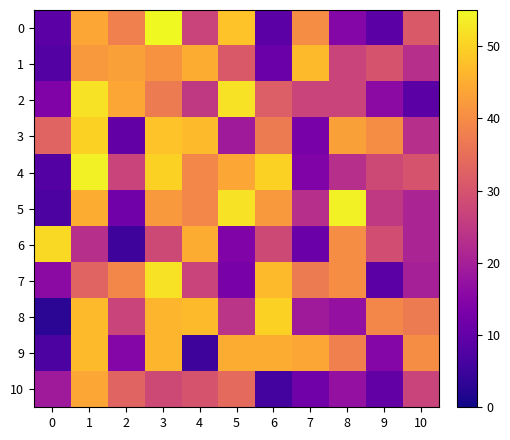

List the series in order of their peak value, lowest first.

10, 1, 9, 3, 8, 6, 2, 7, 4, 5, 0